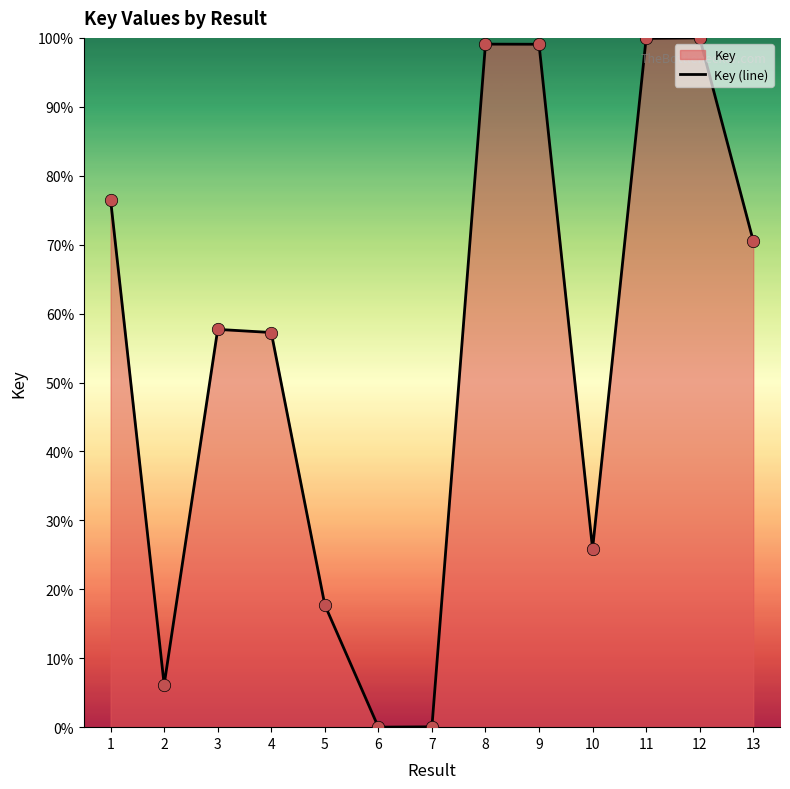

Between 10 and 8, which is larger?

8